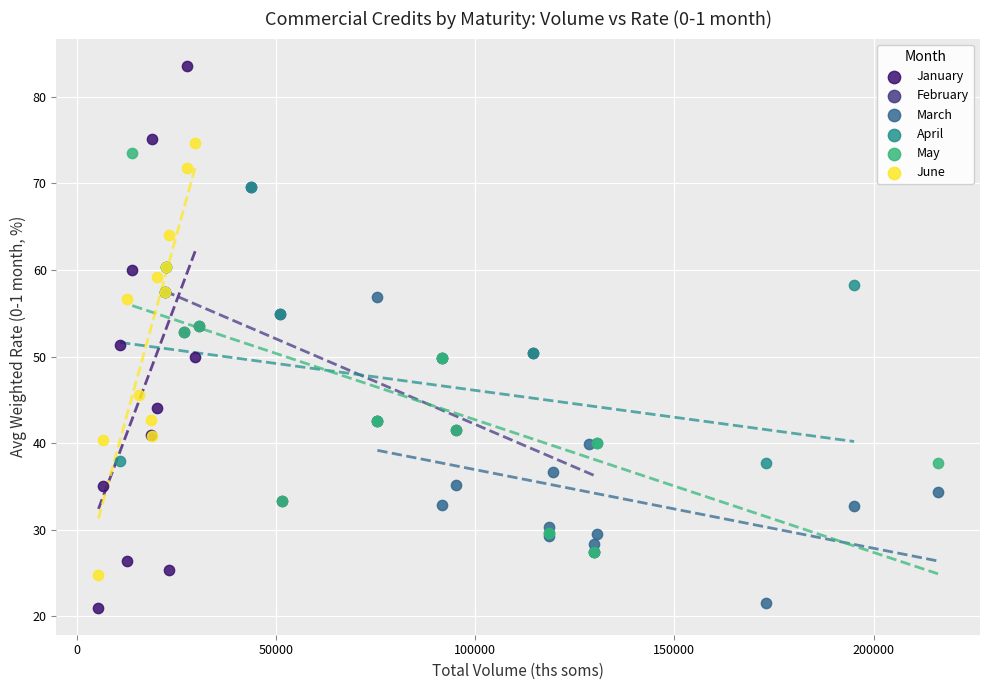

Which series has the widest spread of Y values?

January